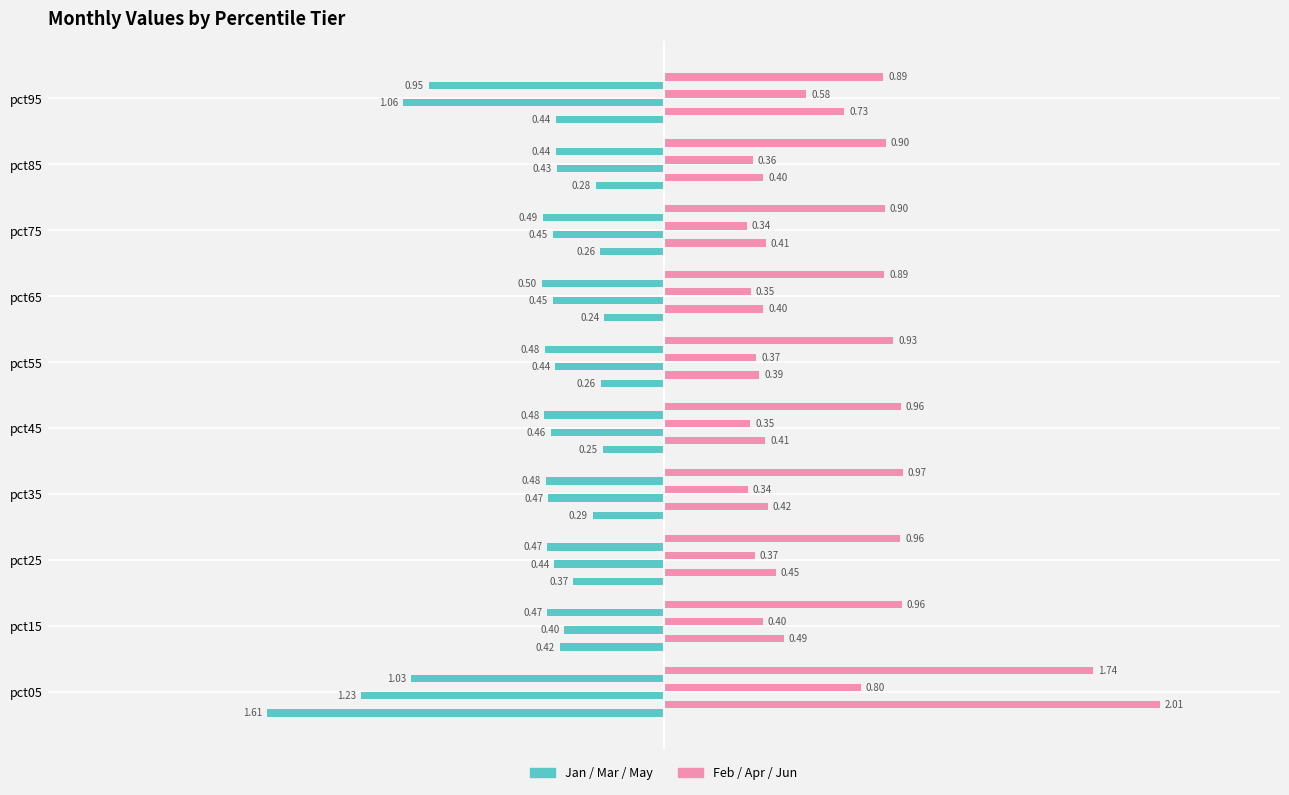

Reading left to right, transcribe all the data shown in this chart.

Jan: -1.6	-0.4	-0.4	-0.3	-0.2	-0.3	-0.2	-0.3	-0.3	-0.4
Feb: 2.0	0.5	0.5	0.4	0.4	0.4	0.4	0.4	0.4	0.7
Mar: -1.2	-0.4	-0.4	-0.5	-0.5	-0.4	-0.5	-0.5	-0.4	-1.1
Apr: 0.8	0.4	0.4	0.3	0.4	0.4	0.4	0.3	0.4	0.6
May: -1.0	-0.5	-0.5	-0.5	-0.5	-0.5	-0.5	-0.5	-0.4	-1.0
Jun: 1.7	1.0	1.0	1.0	1.0	0.9	0.9	0.9	0.9	0.9